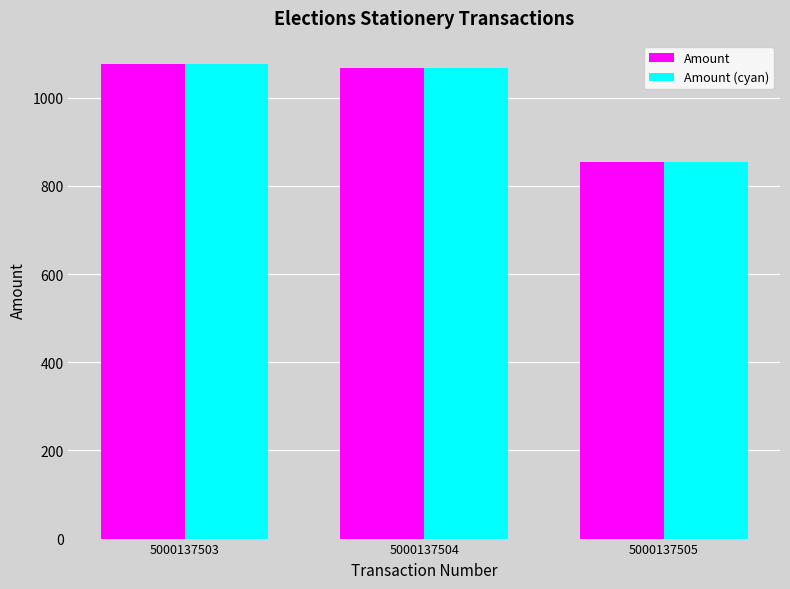

Reading right to left, list all the values displayed in this chart.

Amount: 855.4	1067.0	1075.7
Amount (cyan): 855.4	1067.0	1075.7